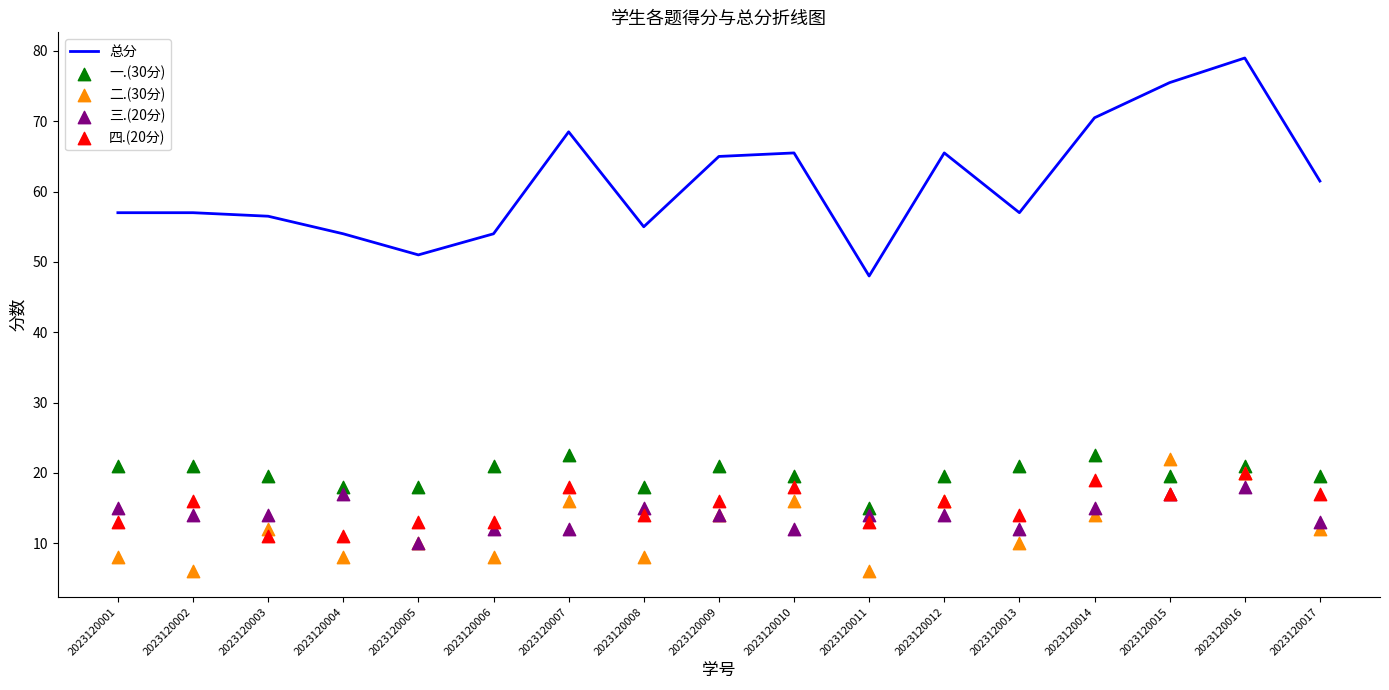

Which series reaches the maximum Y coordinate?

总分